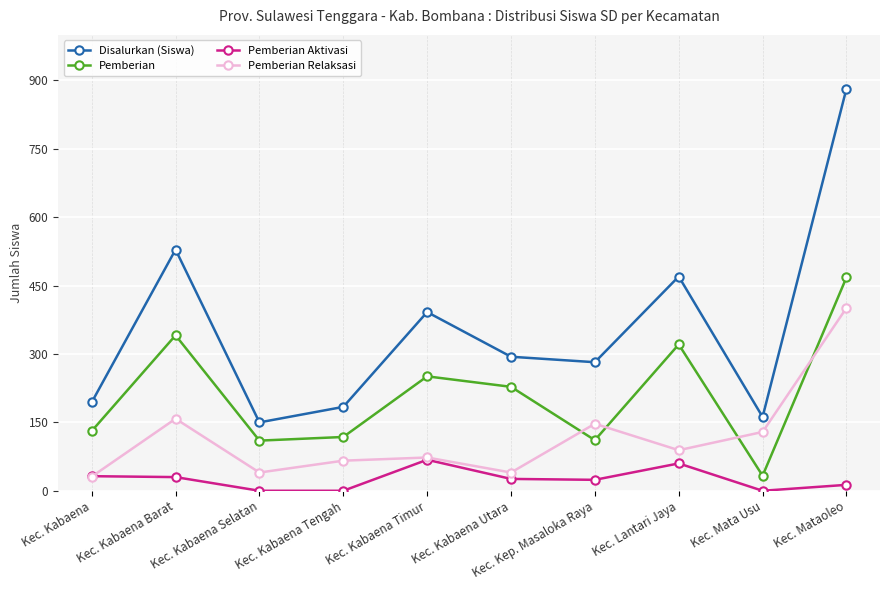

What is the label of the 7th point from the left?

Kec. Kep. Masaloka Raya